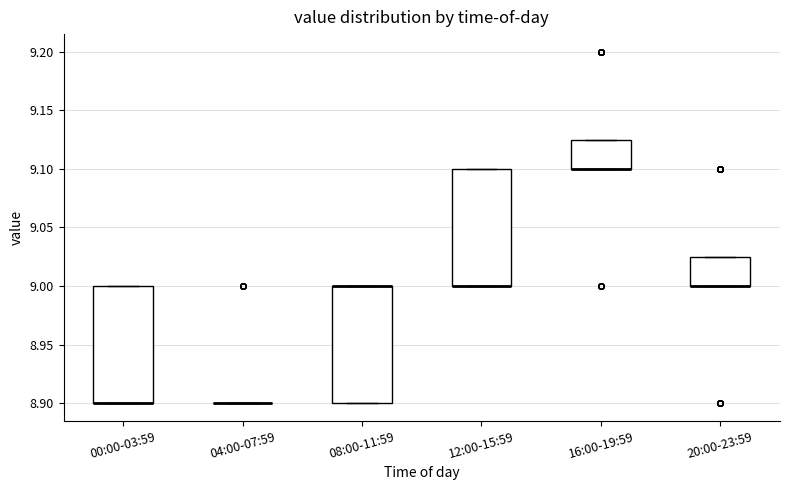

Reading left to right, transcribe this box plot: for each box, give where its median line is, the range the box spans, and where its two whiskers end, as read against the y-axis. The values are not printed on the chart, so give them approximately, as read against the axis.

00:00-03:59: median 8.900 (drawn on the box's lower edge), box 8.900 to 9.000, whiskers 8.900 to 9.000
04:00-07:59: box collapsed to a line at 8.900, whiskers 8.900 to 8.900
08:00-11:59: median 9.000 (drawn on the box's upper edge), box 8.900 to 9.000, whiskers 8.900 to 9.000
12:00-15:59: median 9.000 (drawn on the box's lower edge), box 9.000 to 9.100, whiskers 9.000 to 9.100
16:00-19:59: median 9.100 (drawn on the box's lower edge), box 9.100 to 9.125, whiskers 9.100 to 9.125
20:00-23:59: median 9.000 (drawn on the box's lower edge), box 9.000 to 9.025, whiskers 9.000 to 9.025